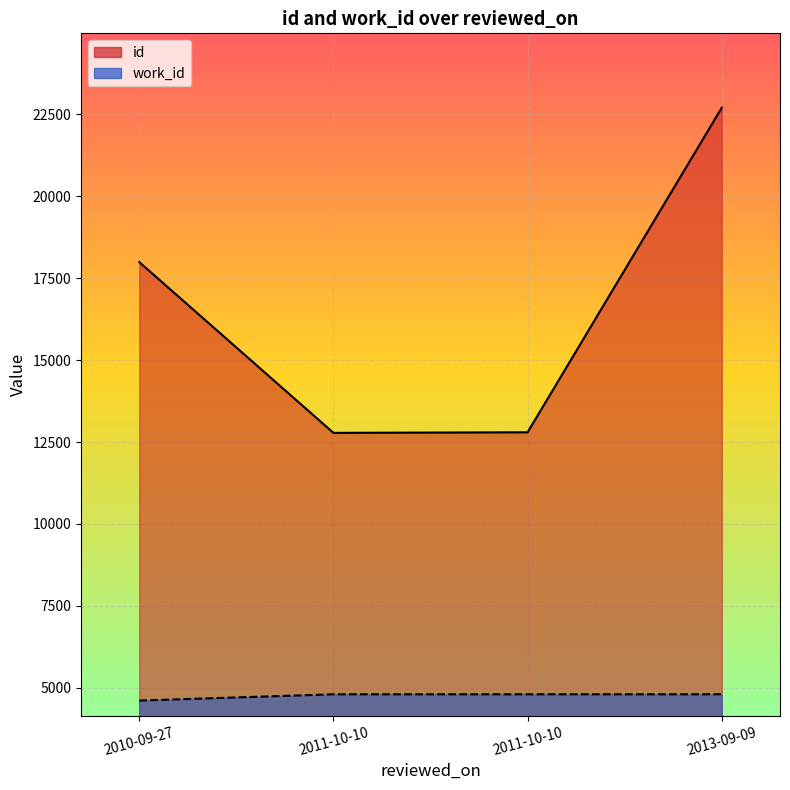

What are all the series names shown in the legend?

id, work_id